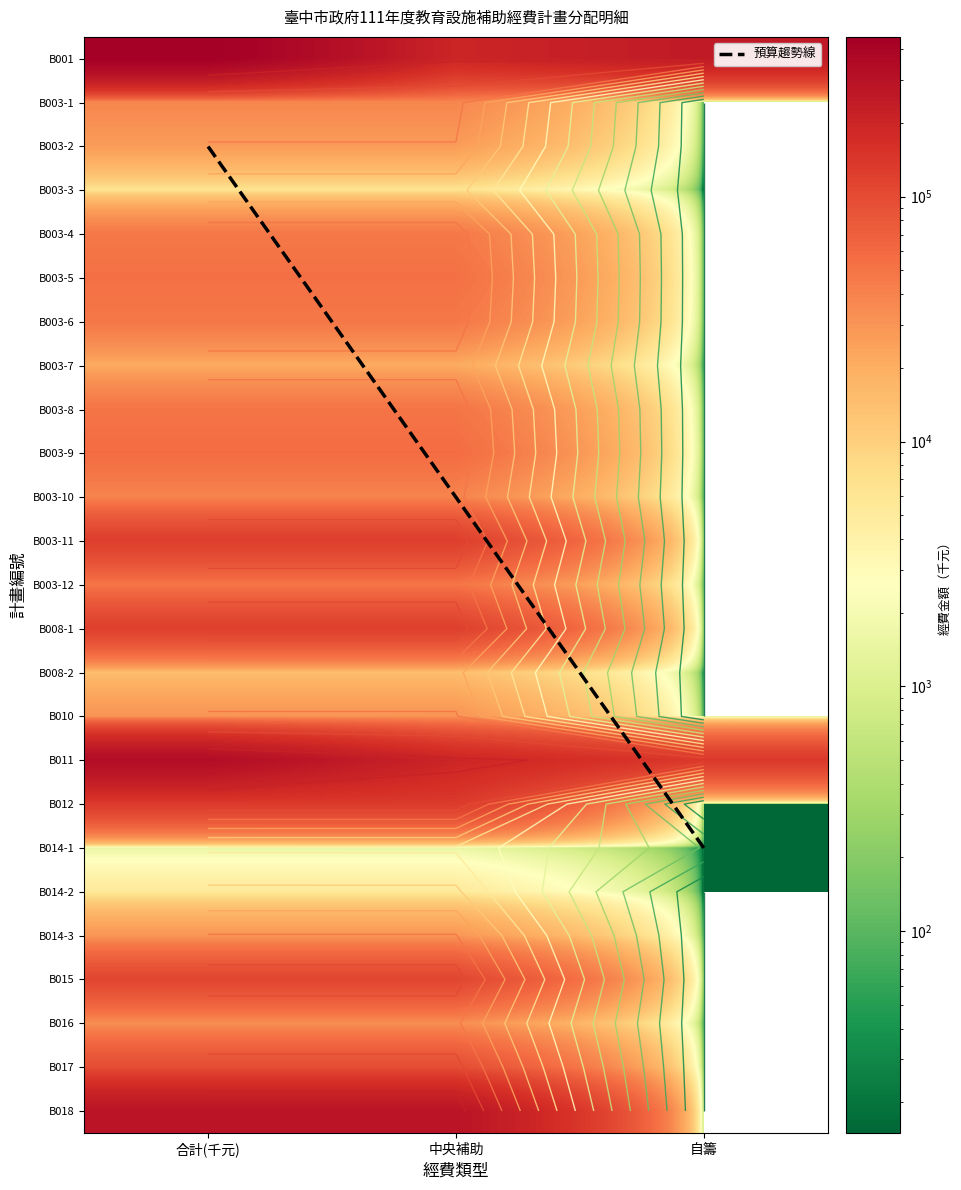

The B003-5 series shows 0 at 自籌. True or false?

True